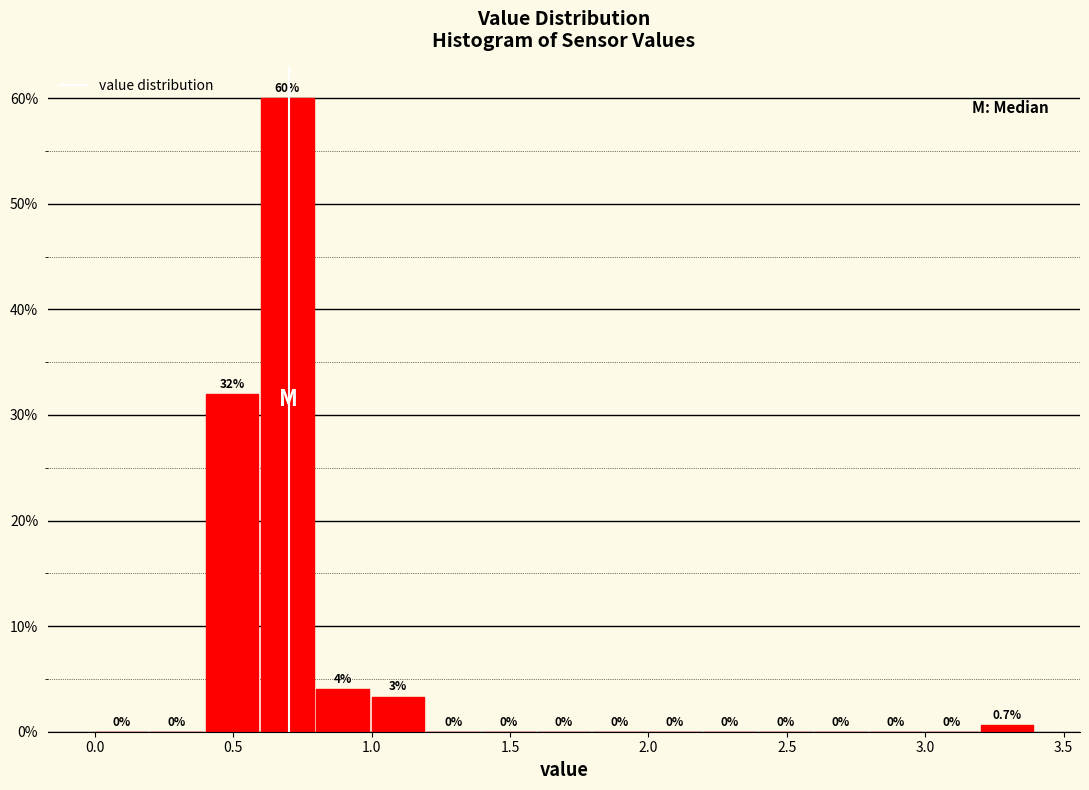

Over which range of the x-axis is the bar tallest?

0.6 to 0.8